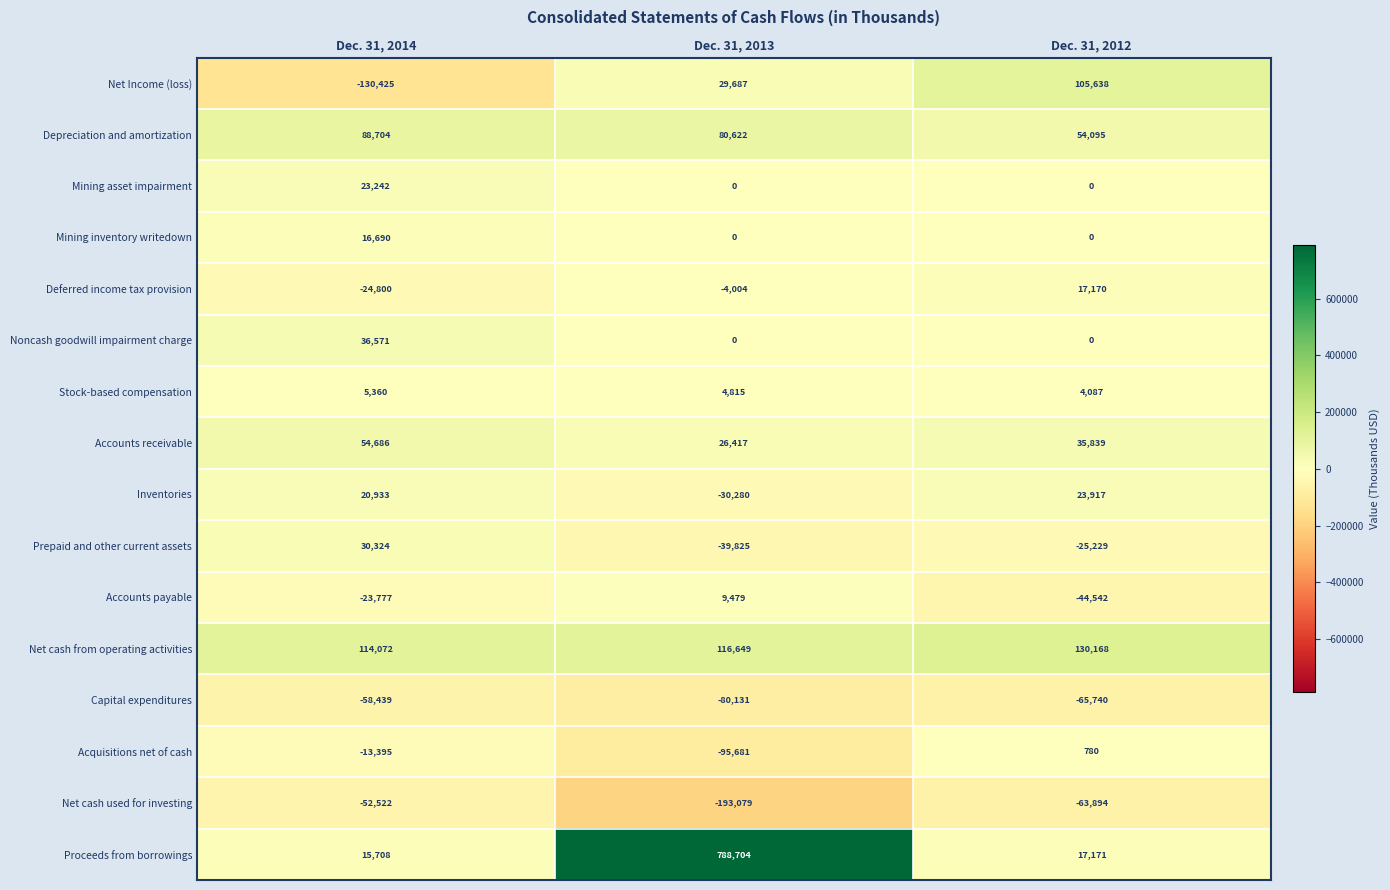

Count the Stock-based compensation values in the range 4087 to 5360.

3